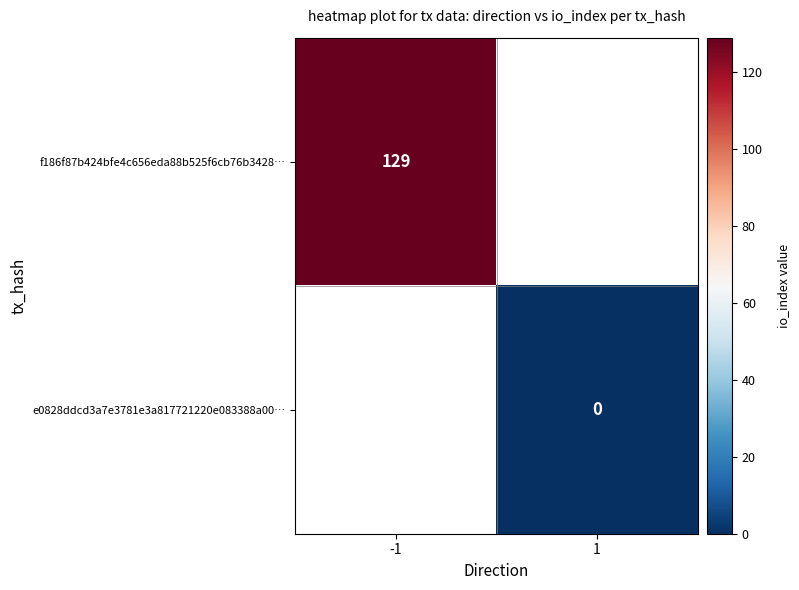

The f186f87b424bfe4c656eda88b525f6cb76b3428… series shows 129 at -1. True or false?

True